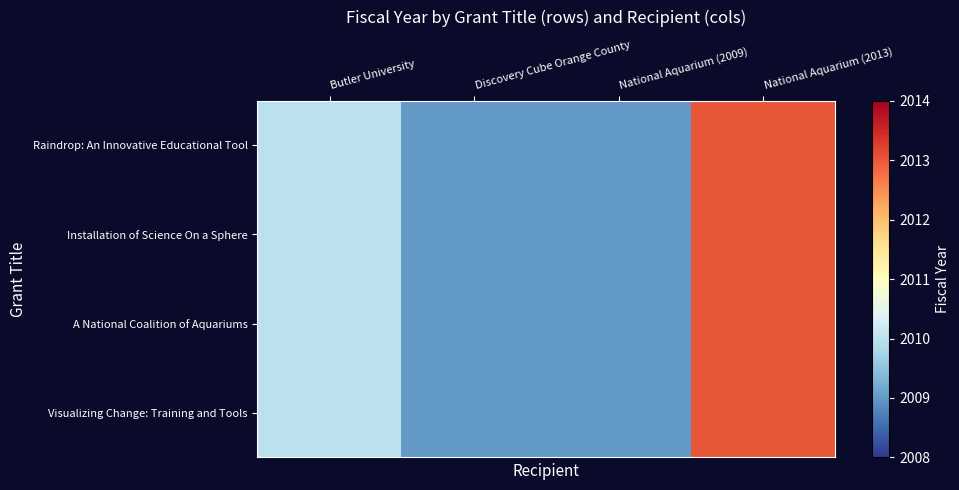

Reading left to right, list all the values displayed in this chart.

Raindrop: An Innovative Educational Tool: Butler University=2010	Discovery Cube Orange County=2009	National Aquarium (2009)=2009	National Aquarium (2013)=2013
Installation of Science On a Sphere: Butler University=2010	Discovery Cube Orange County=2009	National Aquarium (2009)=2009	National Aquarium (2013)=2013
A National Coalition of Aquariums: Butler University=2010	Discovery Cube Orange County=2009	National Aquarium (2009)=2009	National Aquarium (2013)=2013
Visualizing Change: Training and Tools: Butler University=2010	Discovery Cube Orange County=2009	National Aquarium (2009)=2009	National Aquarium (2013)=2013